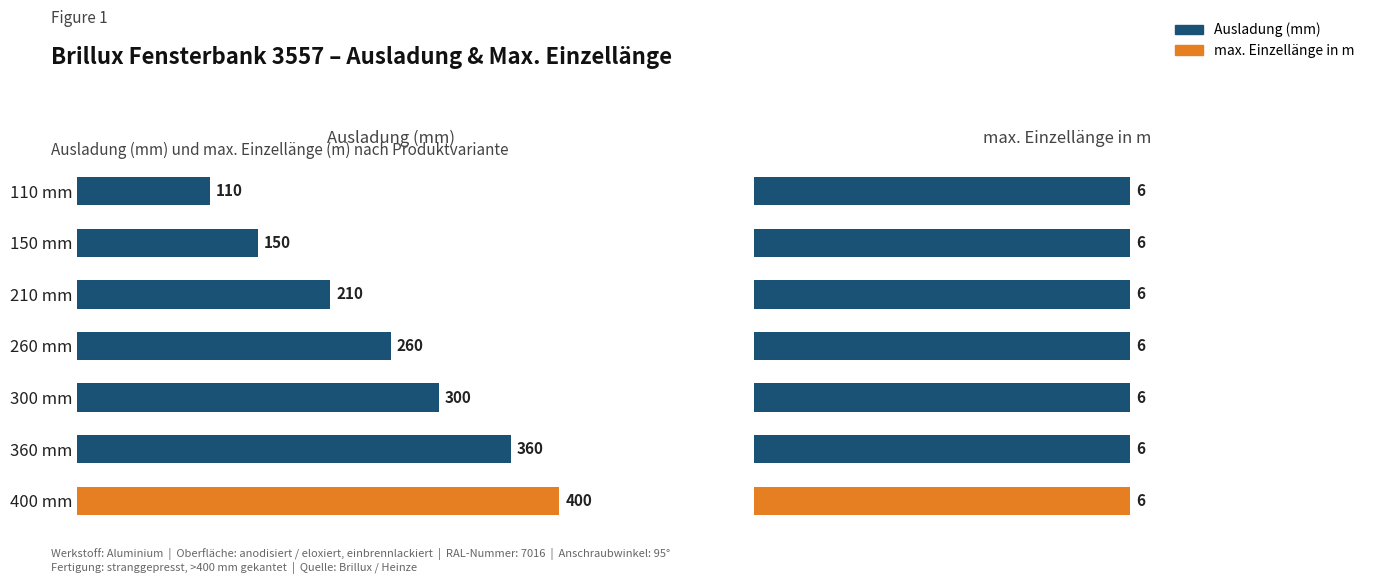

What is the greatest value displayed?

400.0